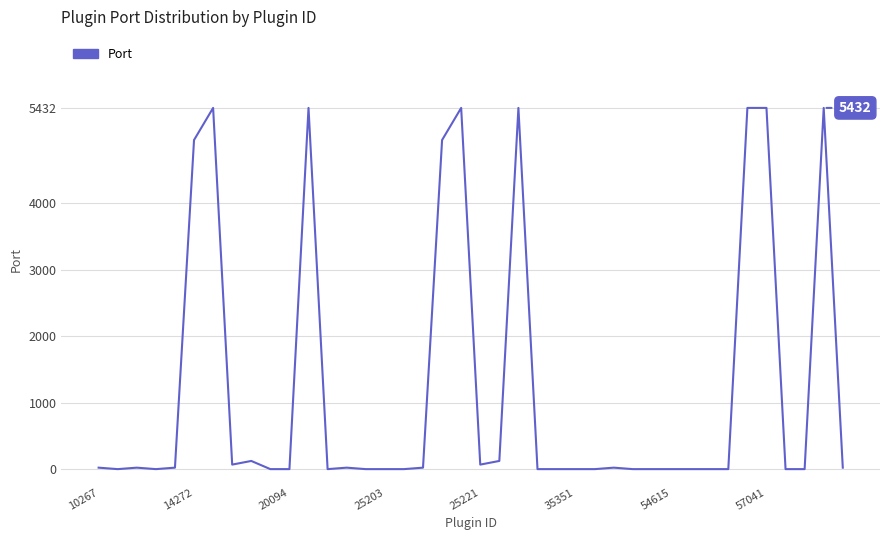

What is the greatest value displayed?

5432